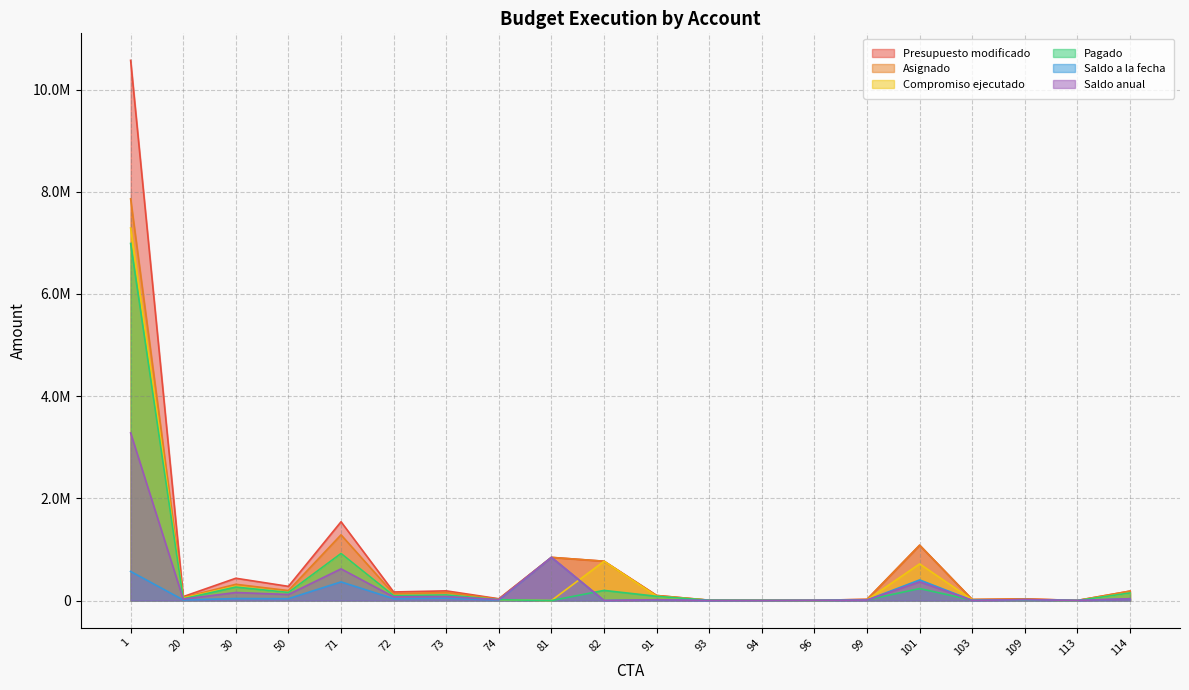

Is it true that Asignado equals 7861017.0 at 1?

True